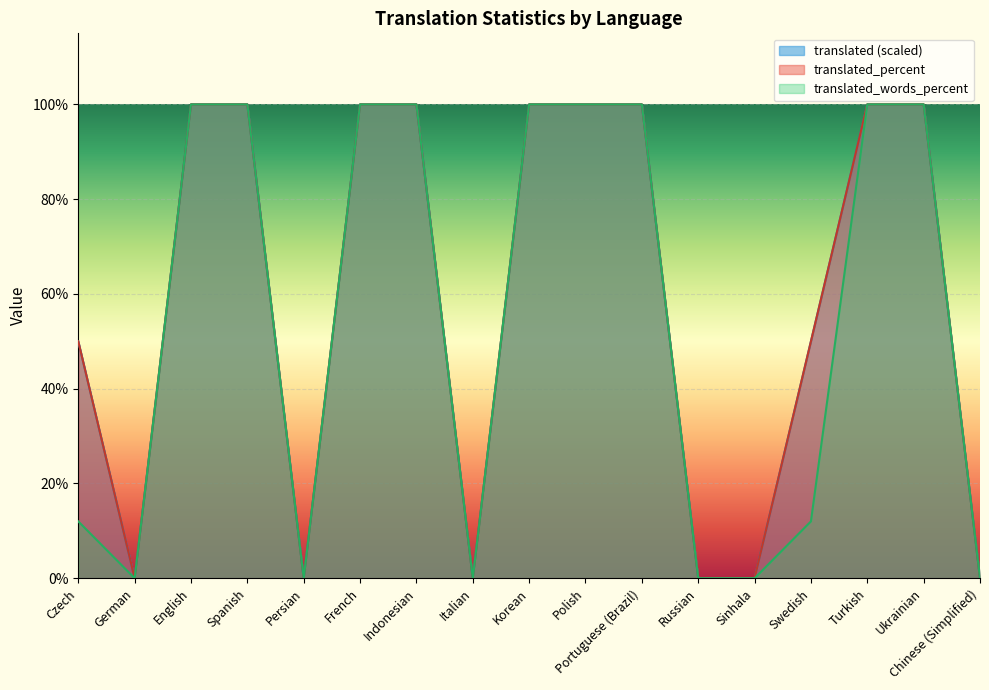

At which category does translated reach its first local valley?

German